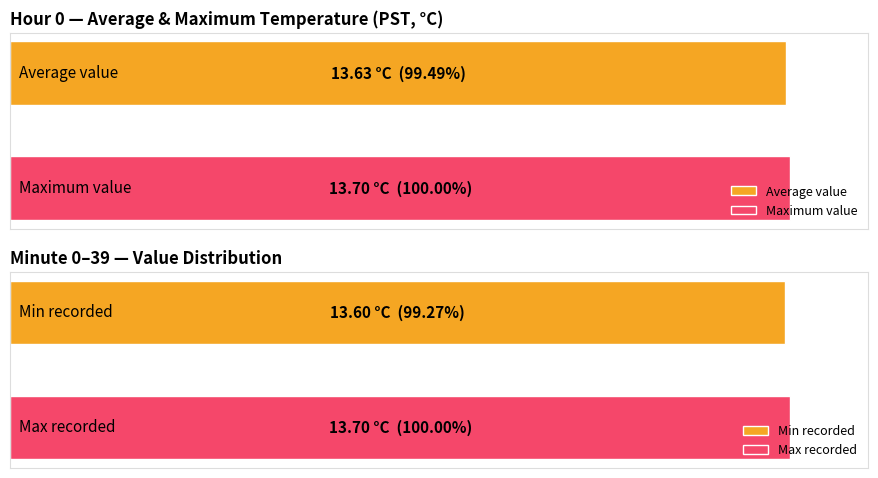

What is the smallest value displayed?

13.6